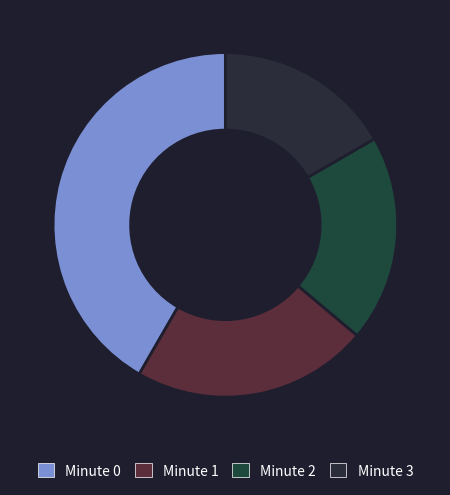

To the nearest percent, what percentage of the pie is Minute 0?

42%